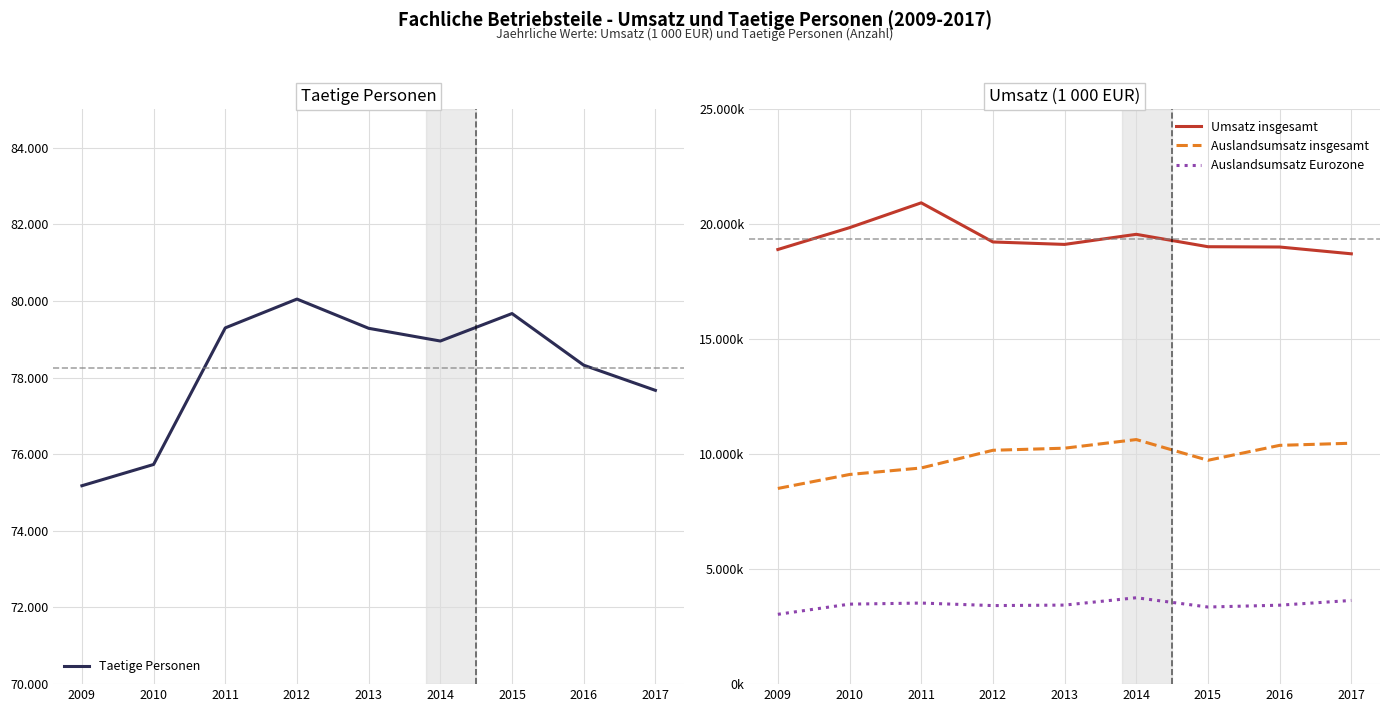

What are all the series names shown in the legend?

Taetige Personen, Umsatz insgesamt, Auslandsumsatz insgesamt, Auslandsumsatz Eurozone